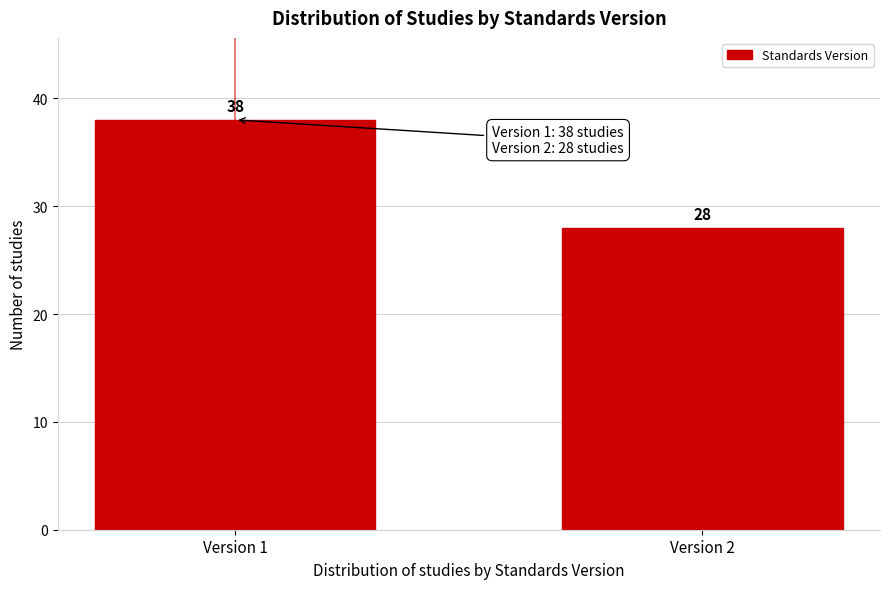

Reading left to right, extract all data points from this chart.

38	28